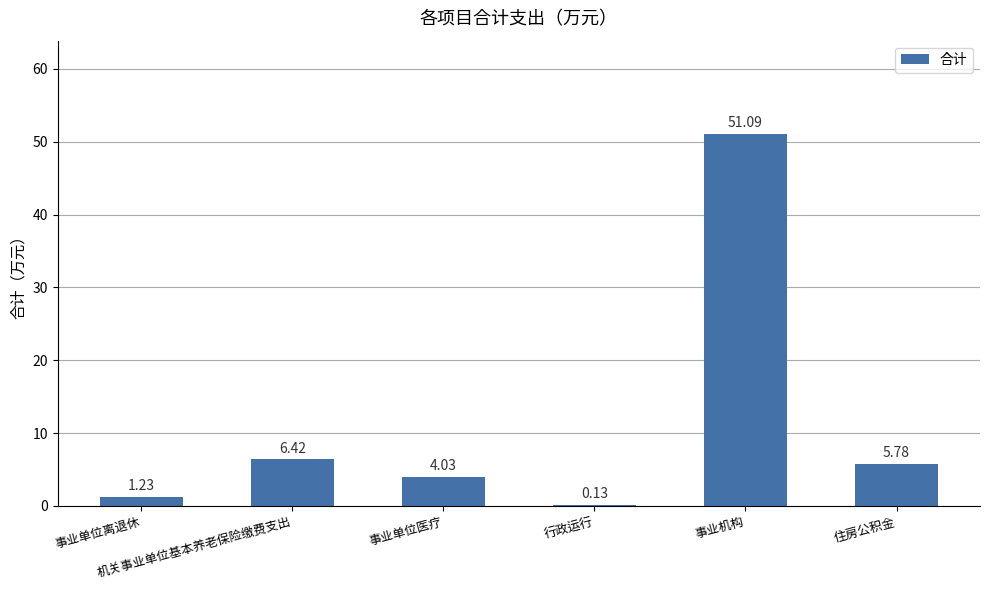

What is the sum of all values?

68.7